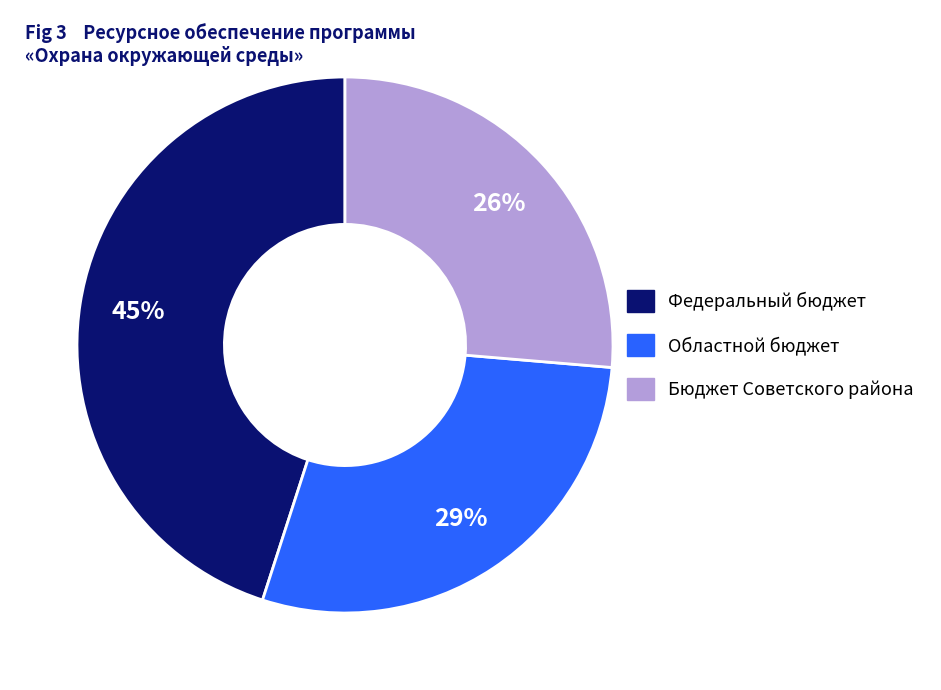

Is it true that Федеральный бюджет is 35% of the pie?

False